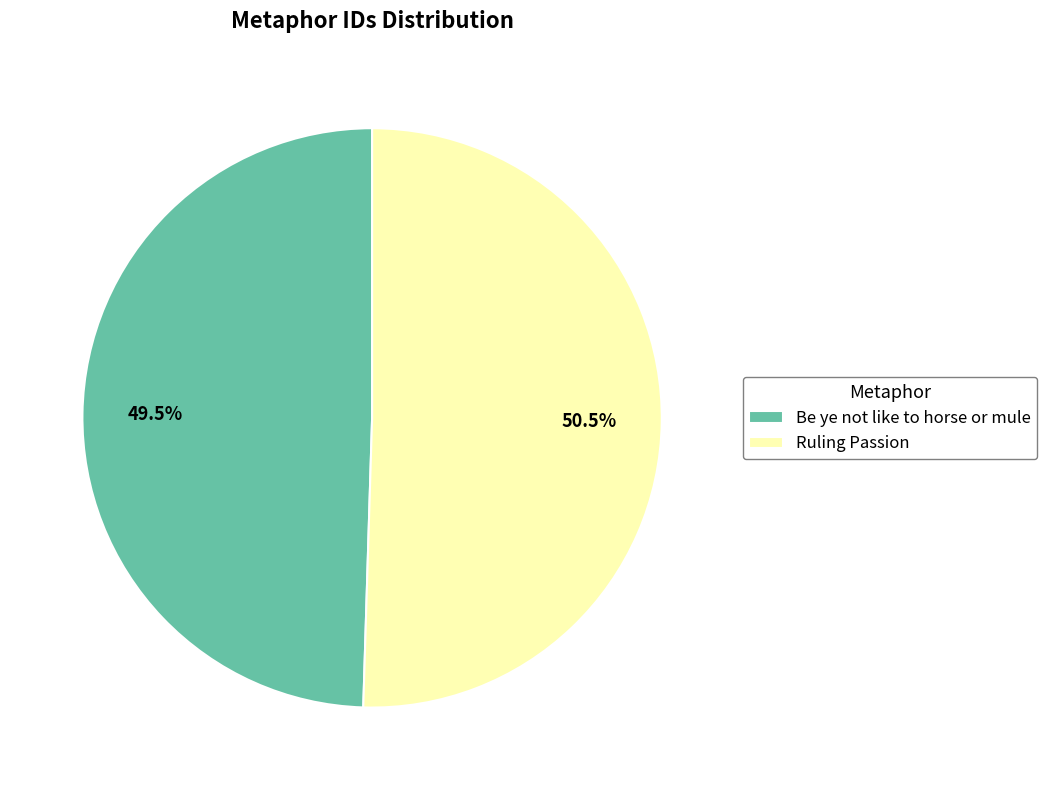

How many slices are in this pie chart?

2